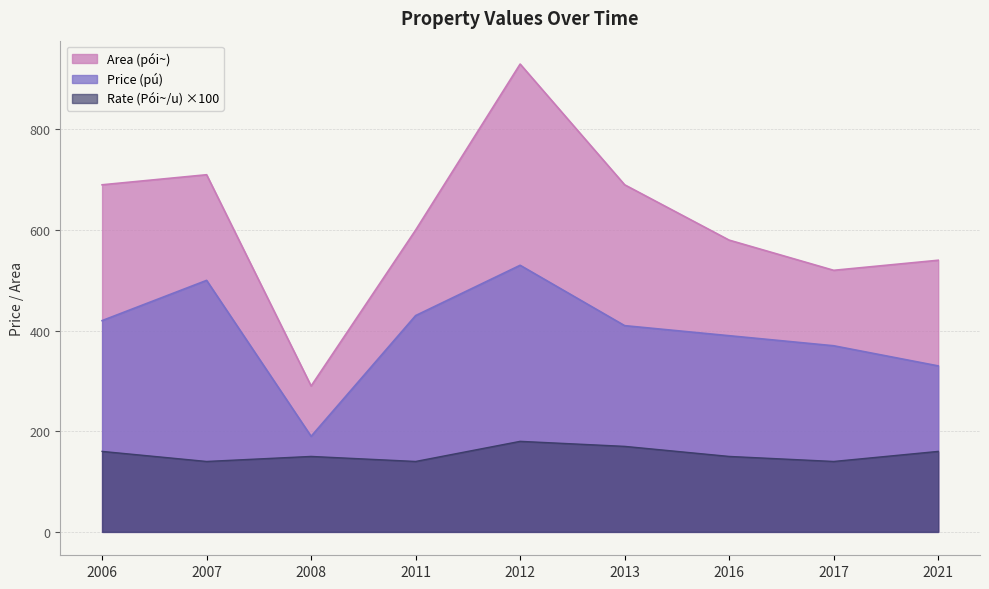

True or false: Rate (Pói~/u) and Area (pói~) cross at least once.

False